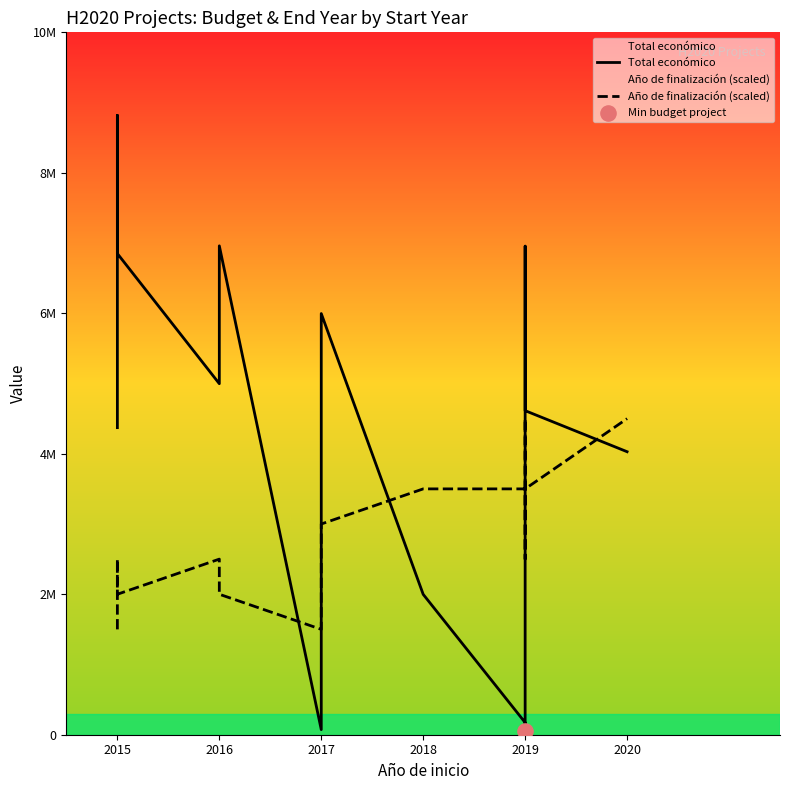

What are all the series names shown in the legend?

Total económico, Año de finalización (scaled)